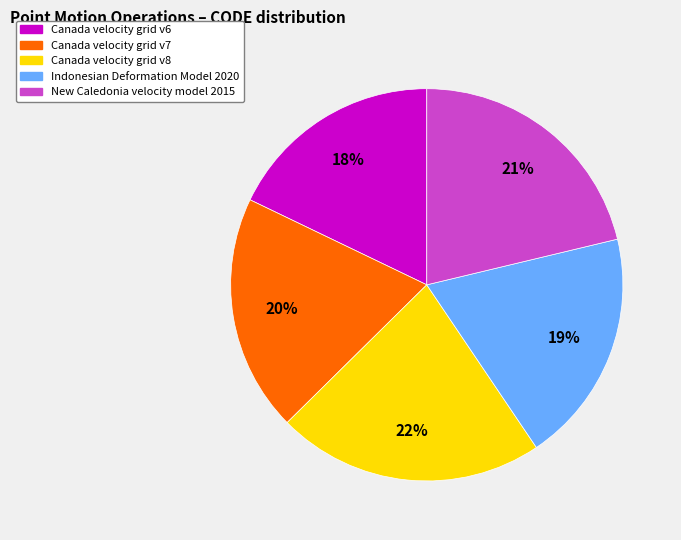

True or false: New Caledonia velocity model 2015 accounts for 21% of the total.

True